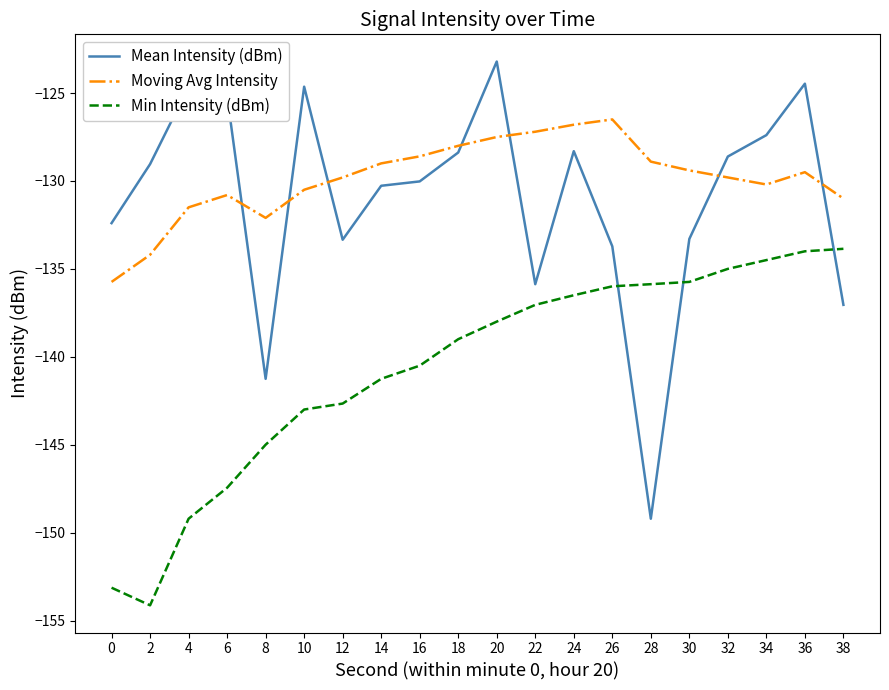

Is the value of Min Intensity (dBm) at 0 greater than the value of Moving Avg Intensity at 8?

No